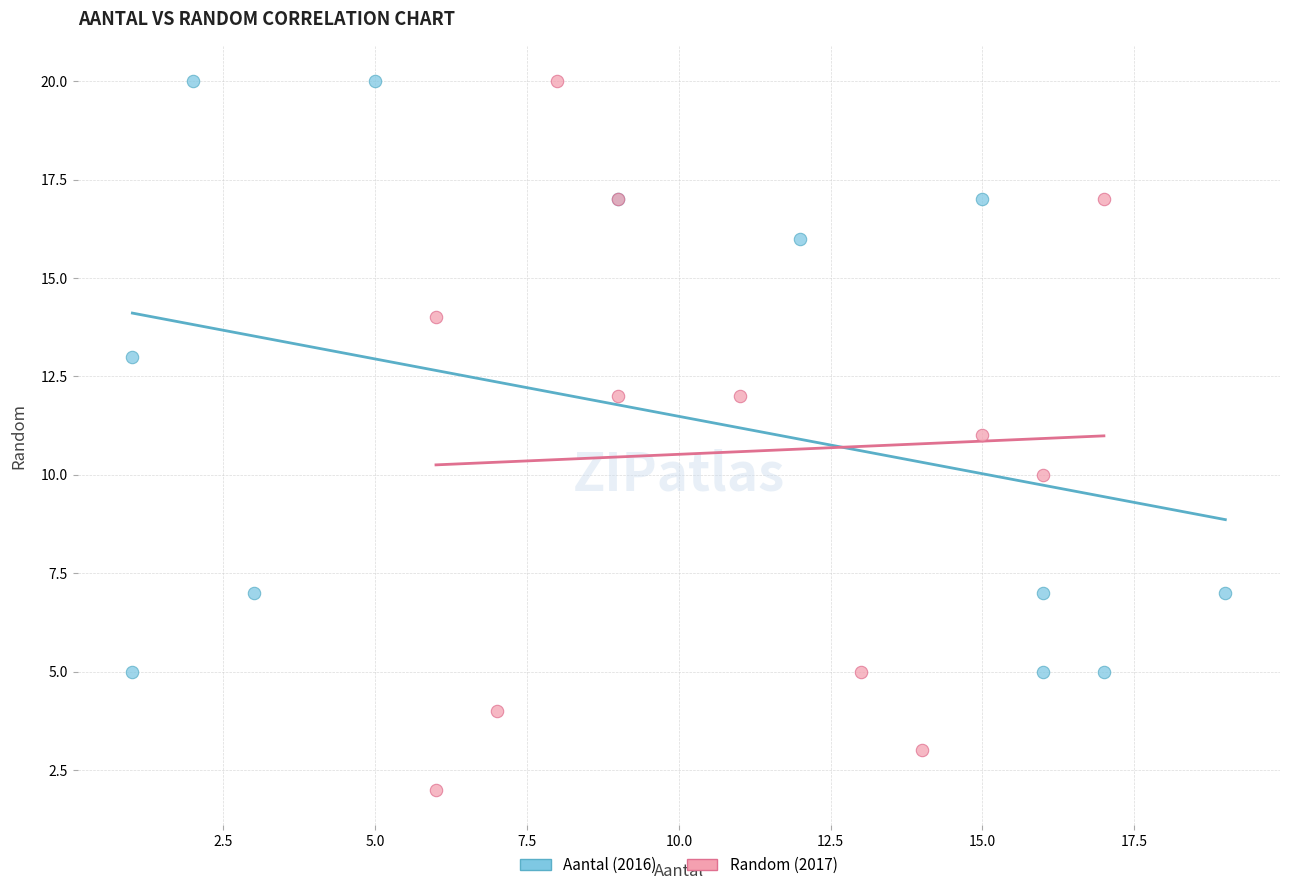

Which series contains the lowest Y value?

Random (2017)